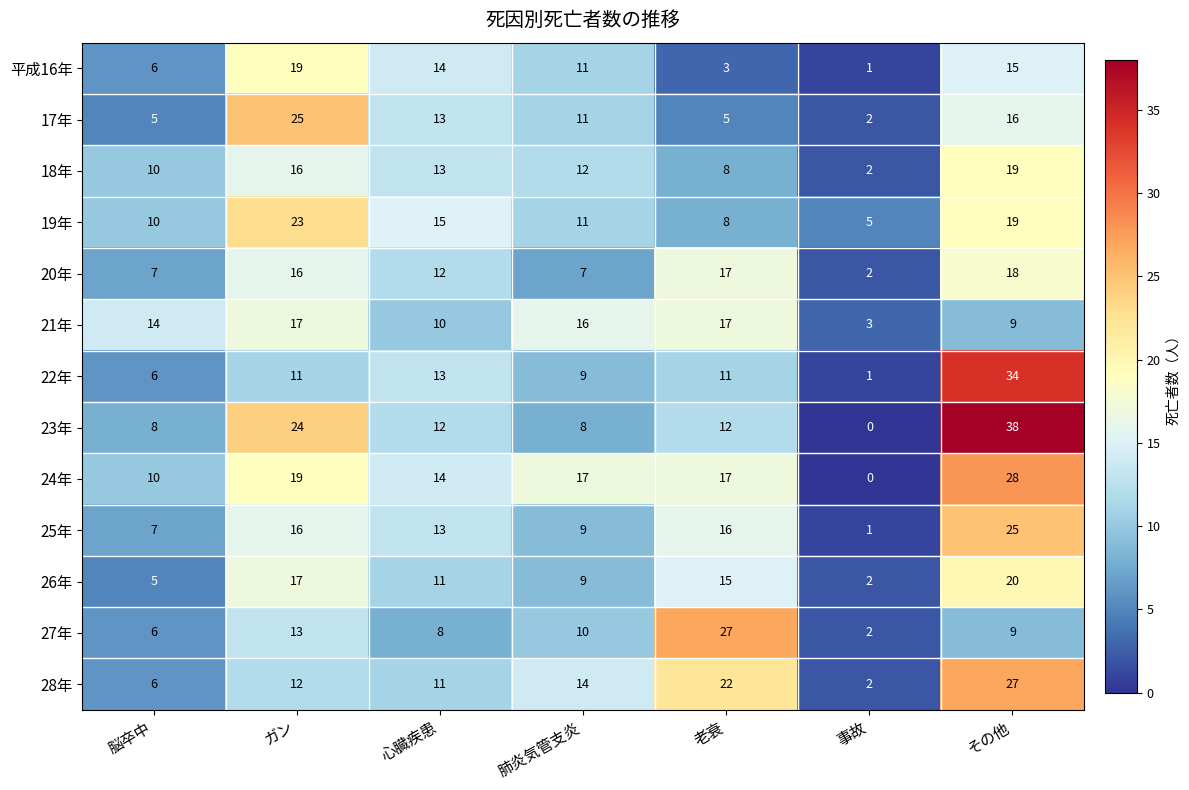

The 28年 series shows 12 at ガン. True or false?

True